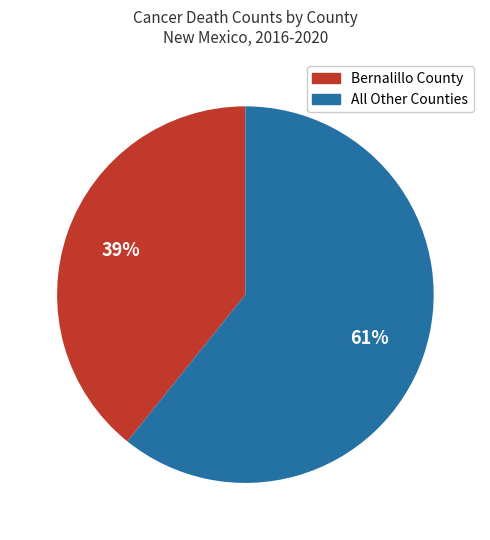

To the nearest percent, what is the average slice percentage?

50%